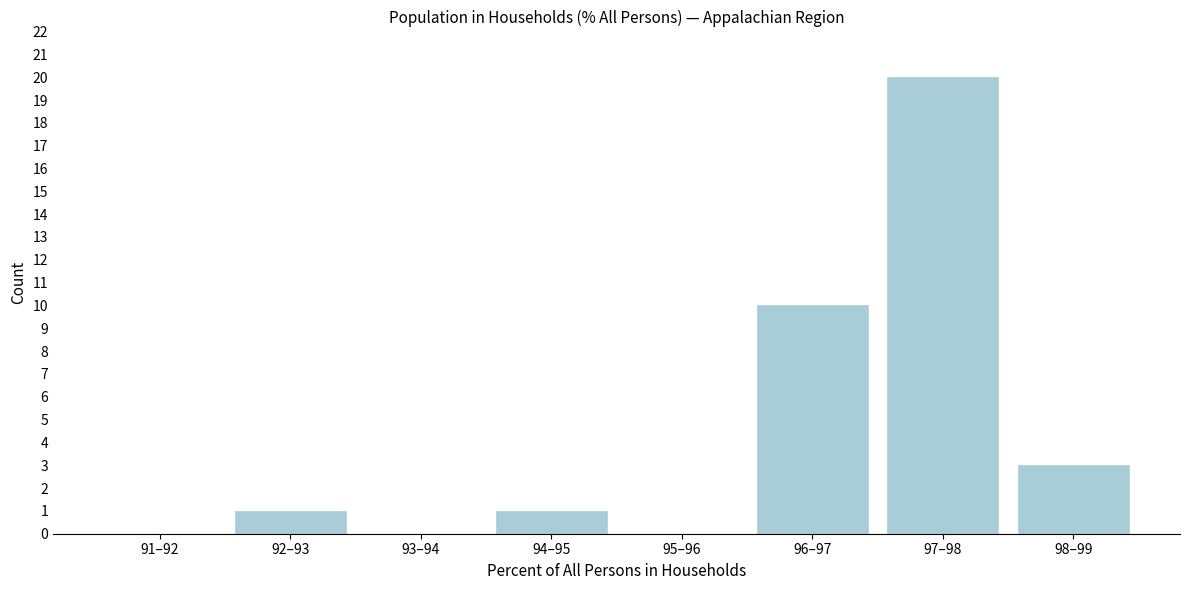

Reading right to left, what are all the values shown in this chart?

98–99=3	97–98=20	96–97=10	95–96=0	94–95=1	93–94=0	92–93=1	91–92=0